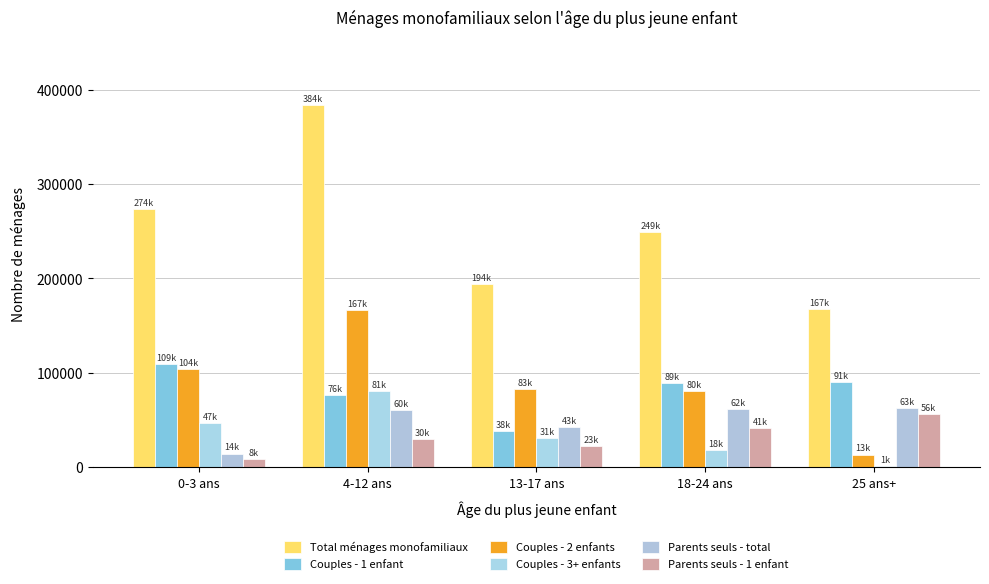

What is the difference between the second highest and second lowest values in the Couples - 3+ enfants series?

28513